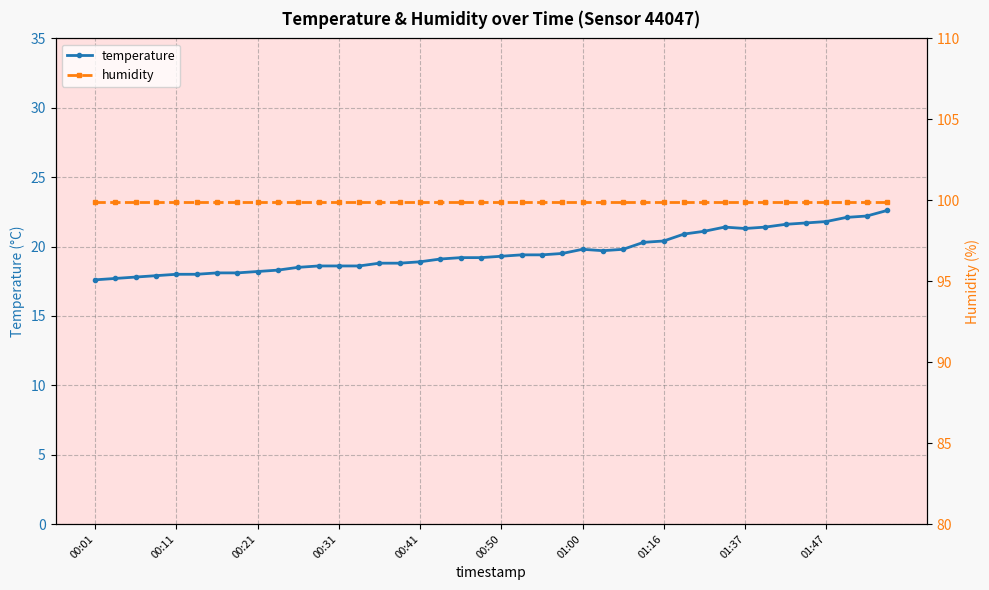

What is the maximum value for temperature?

22.6